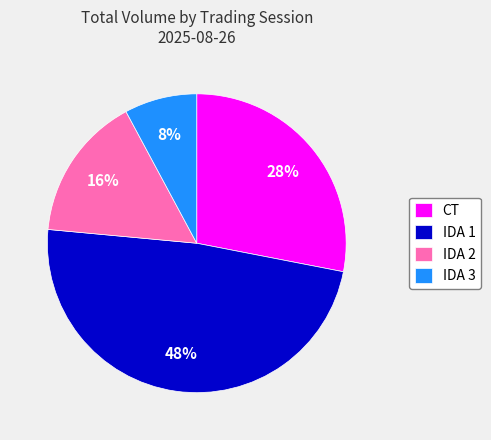

To the nearest percent, what percentage of the pie is IDA 3?

8%